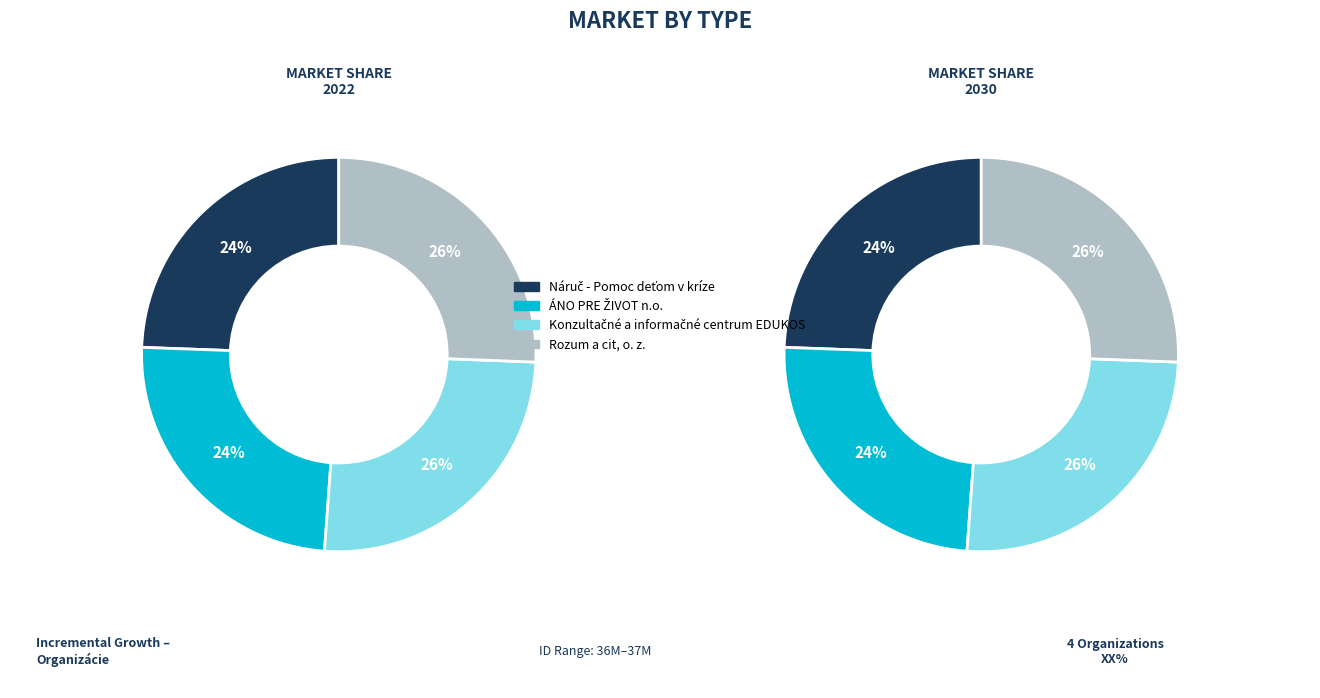

Is it true that Konzultačné a informačné centrum EDUKOS is 31% of the pie?

False